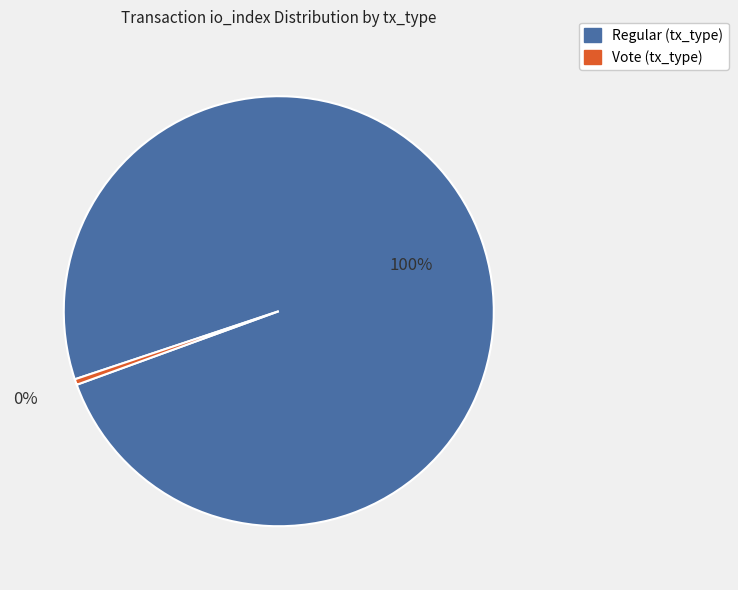

To the nearest percent, what is the average slice percentage?

50%